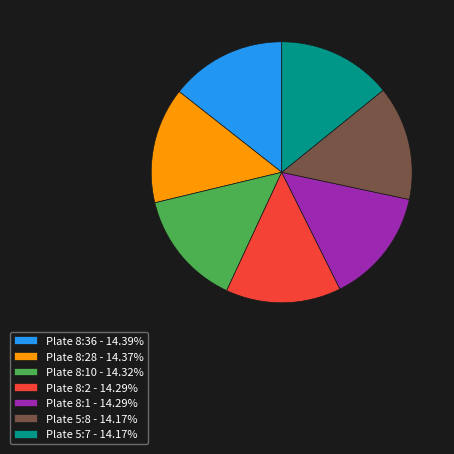

What is the ratio of the value at Plate 8:28 - 14.37% to the value at Plate 5:7 - 14.17%?

1.0